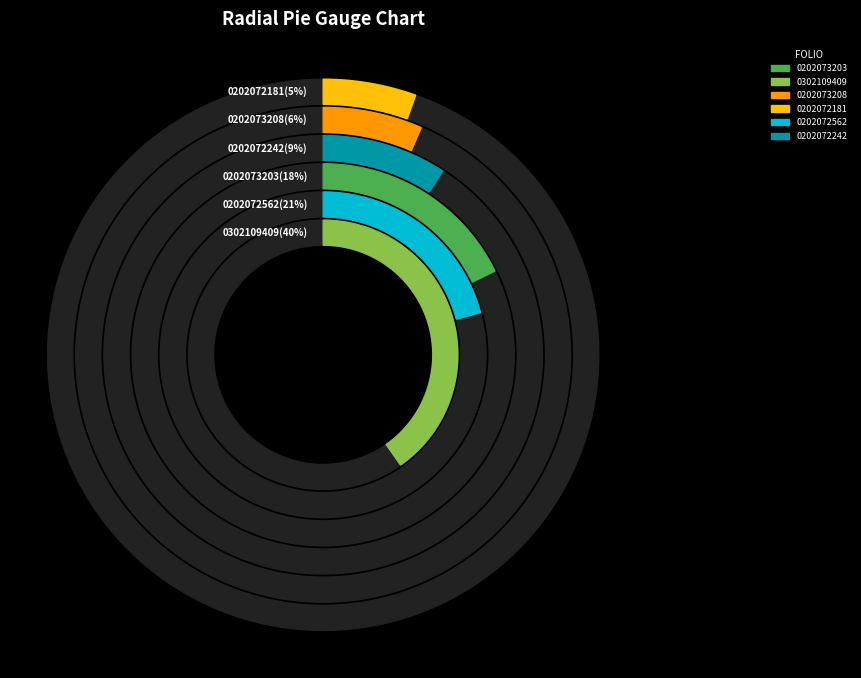

What percentage do SIN220202072181 and SIN220302109409 together represent?

45.7%